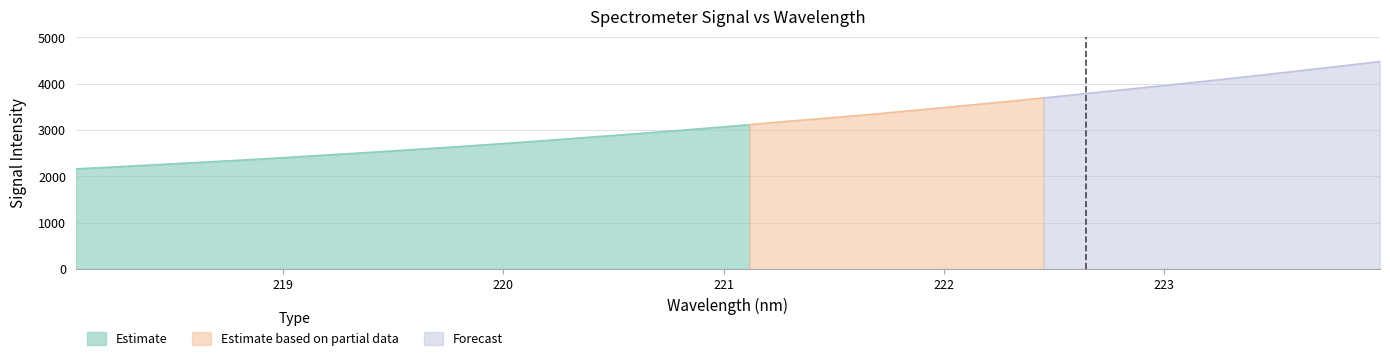

What is the label of the 26th point from the left?

222.8355